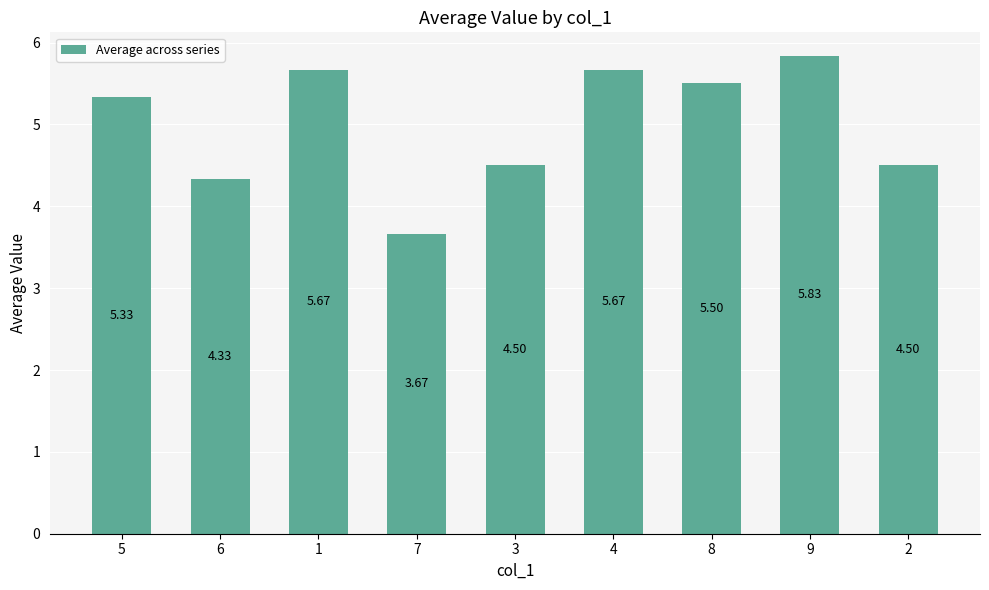

At which category does the chart reach its minimum across all series?

7